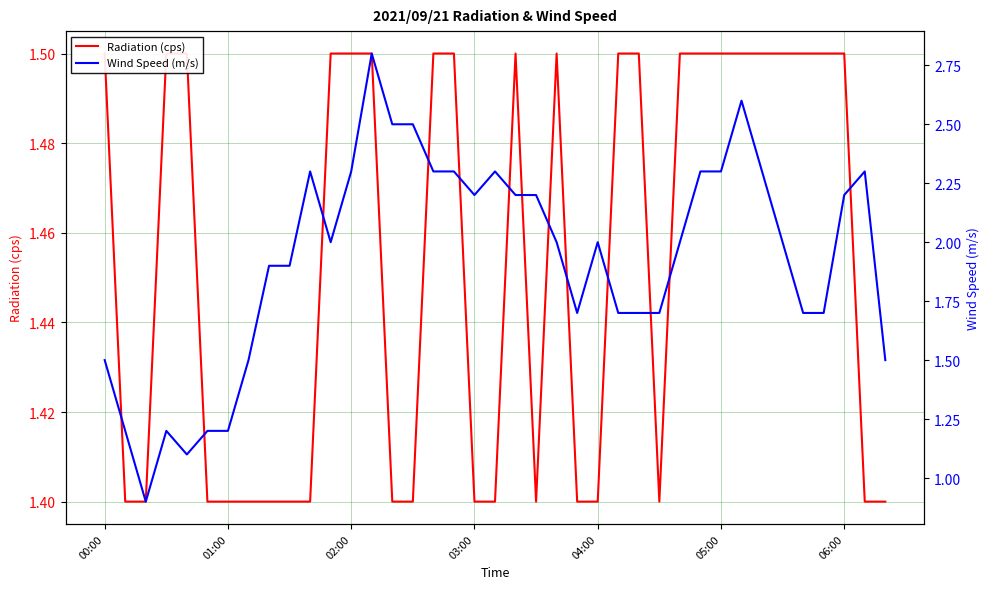

In Radiation (cps), how many points are higher than both neighbors (excluding endpoints)?

2